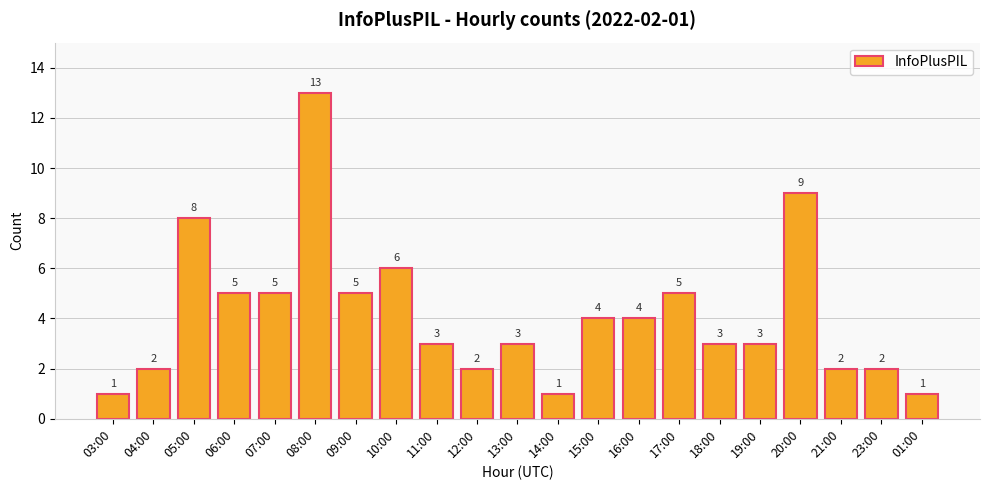

True or false: the data shows 5 at 19:00.

False